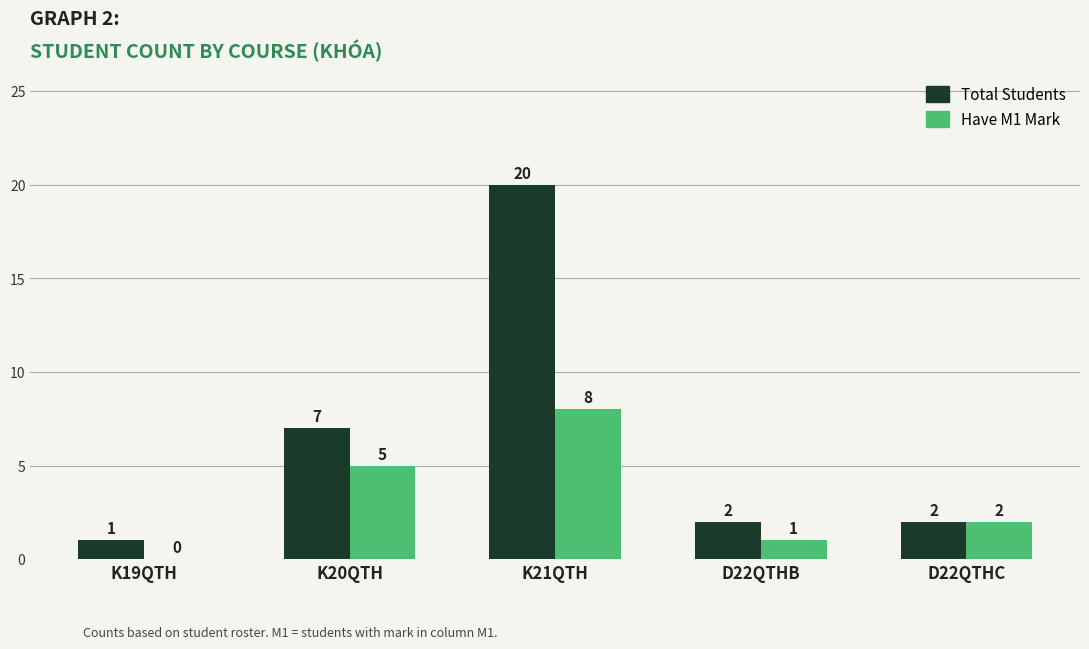

Where does the Total Students series first go above 2?

K20QTH